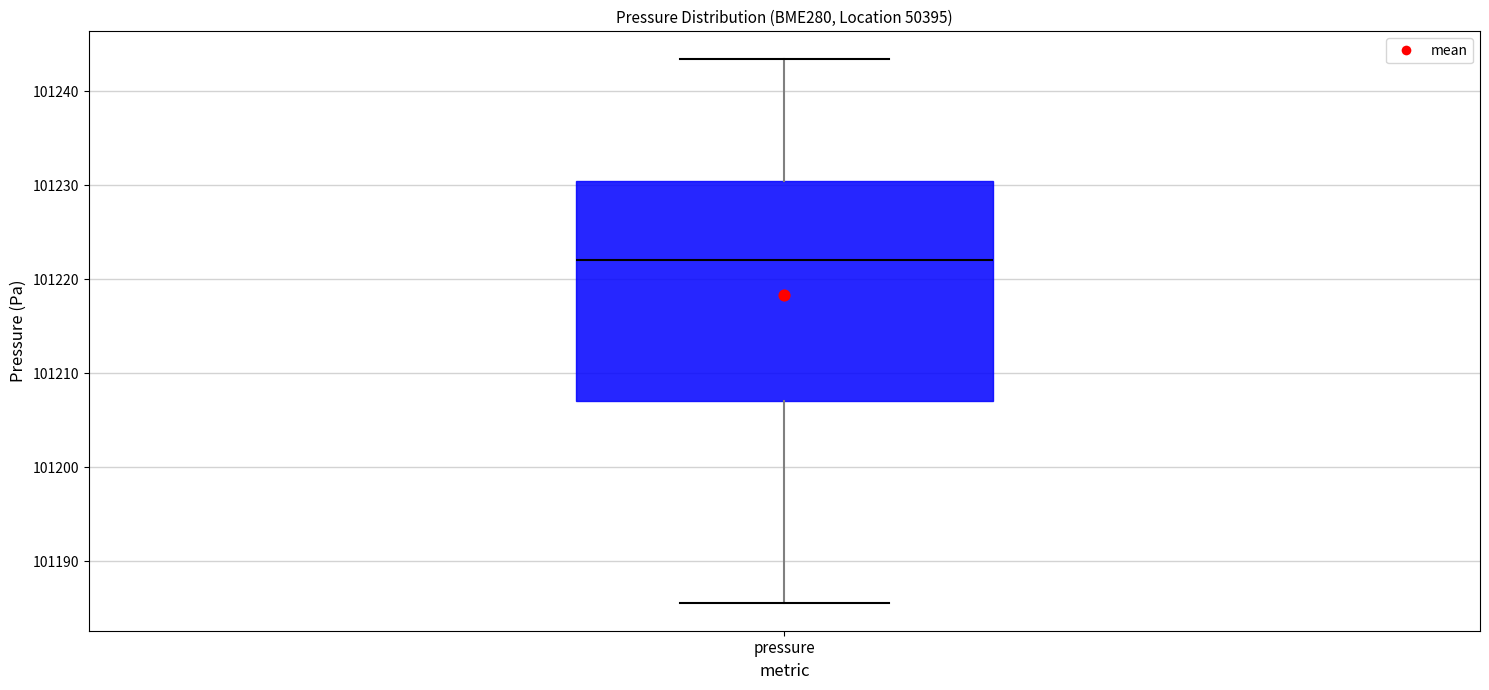

Where is the upper edge of the box for pressure on the y-axis? The values are not printed on the chart, so give them approximately, as read against the axis.

101230